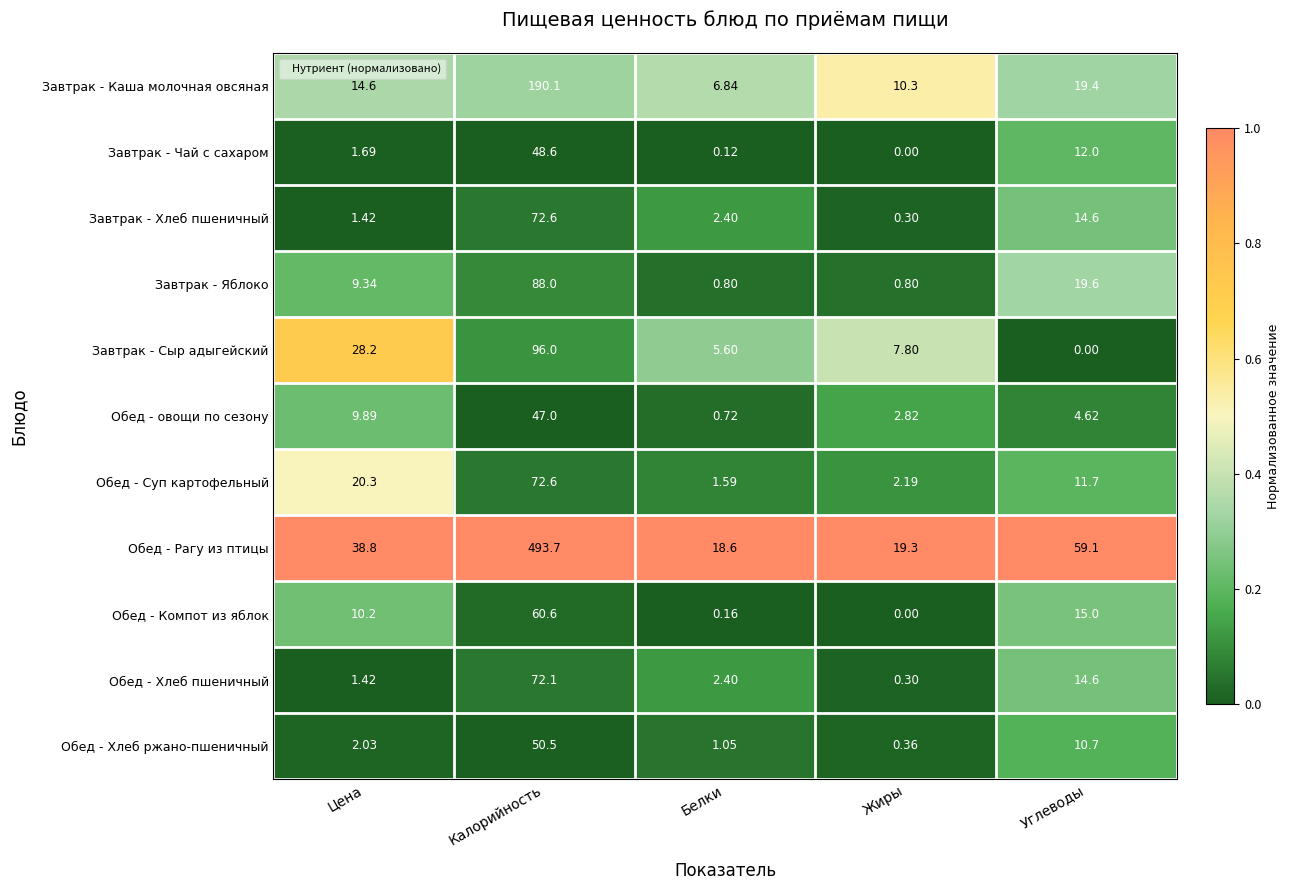

At which label does Завтрак - Яблоко first exceed 9?

Цена